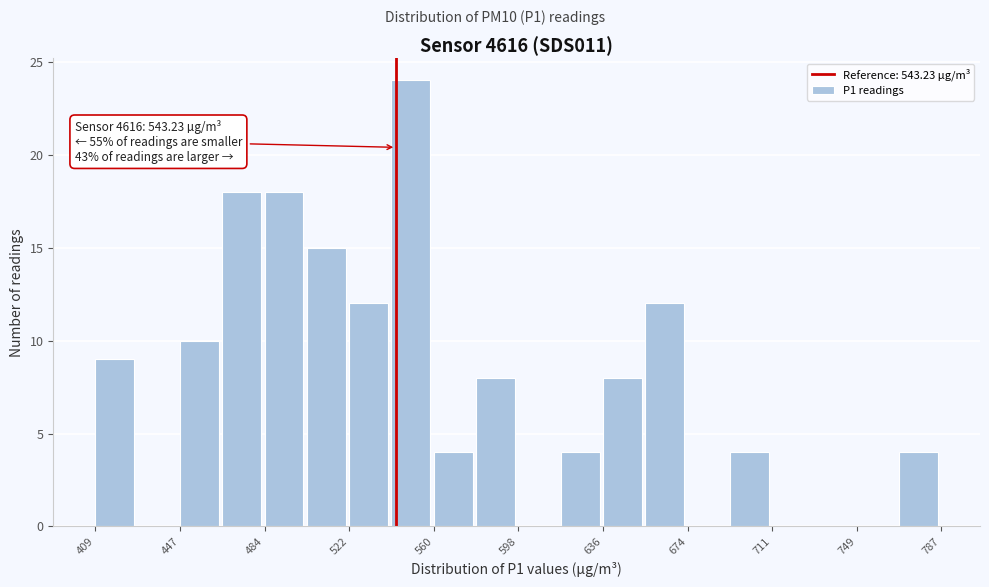

Read against the x-axis, roughly where is the centre of the tallest bar?

550